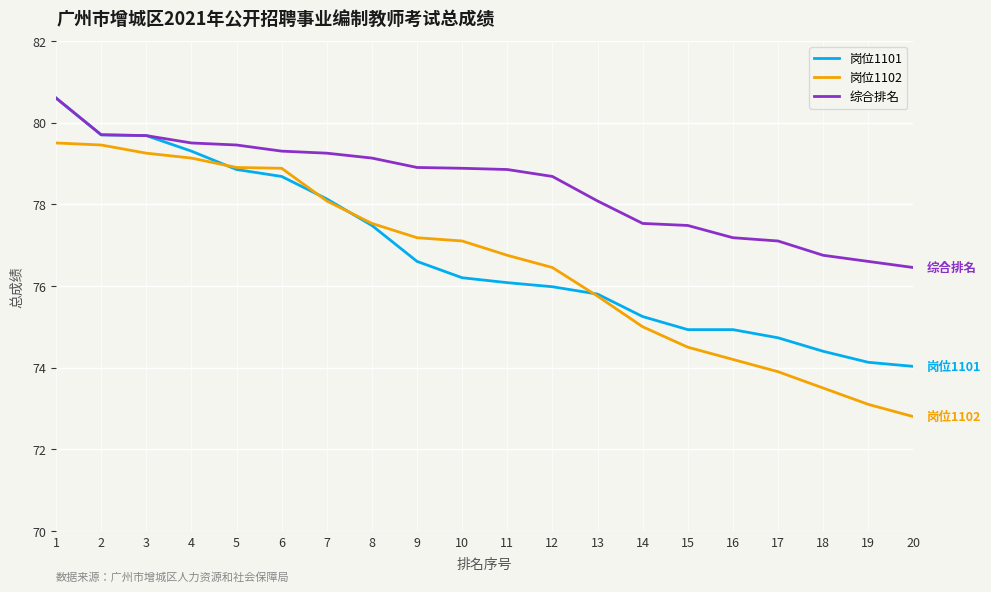

At how many categories does at least one series exceed 76?

20